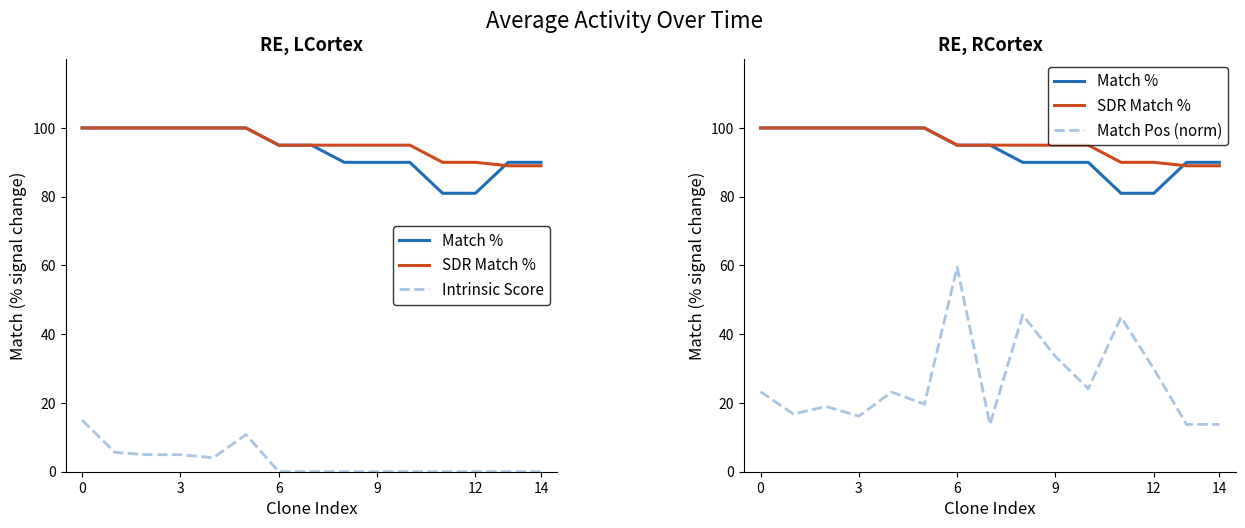

At how many categories does at least one series exceed 91?

11